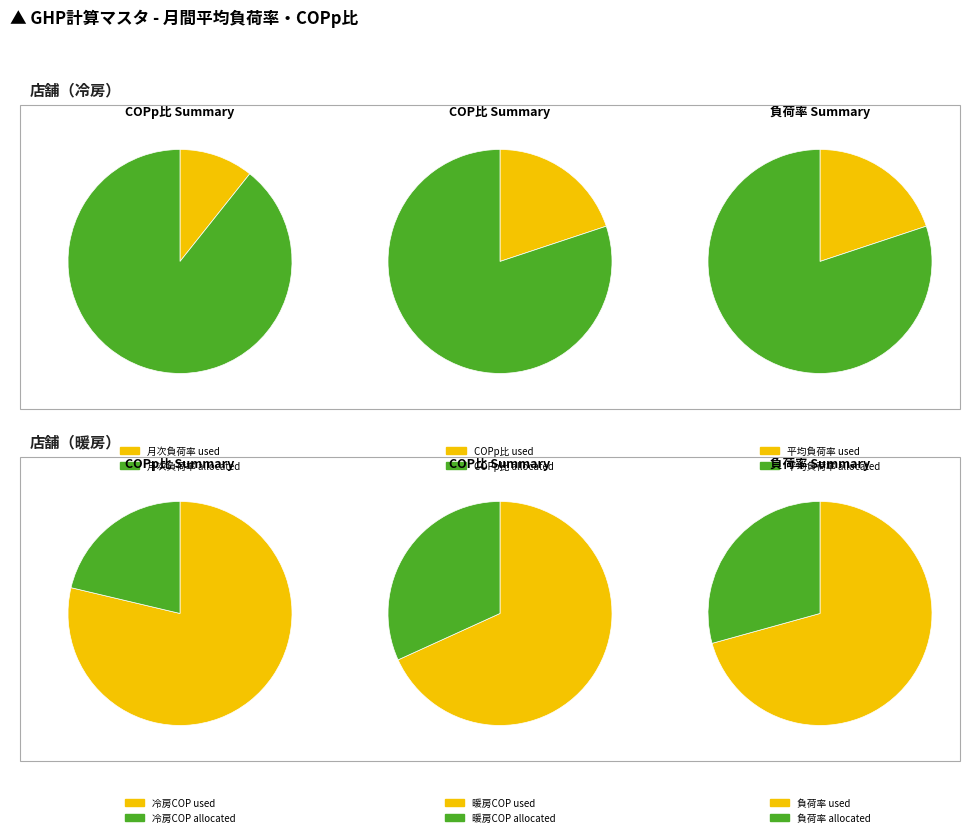

How many slices are in this pie chart?

12